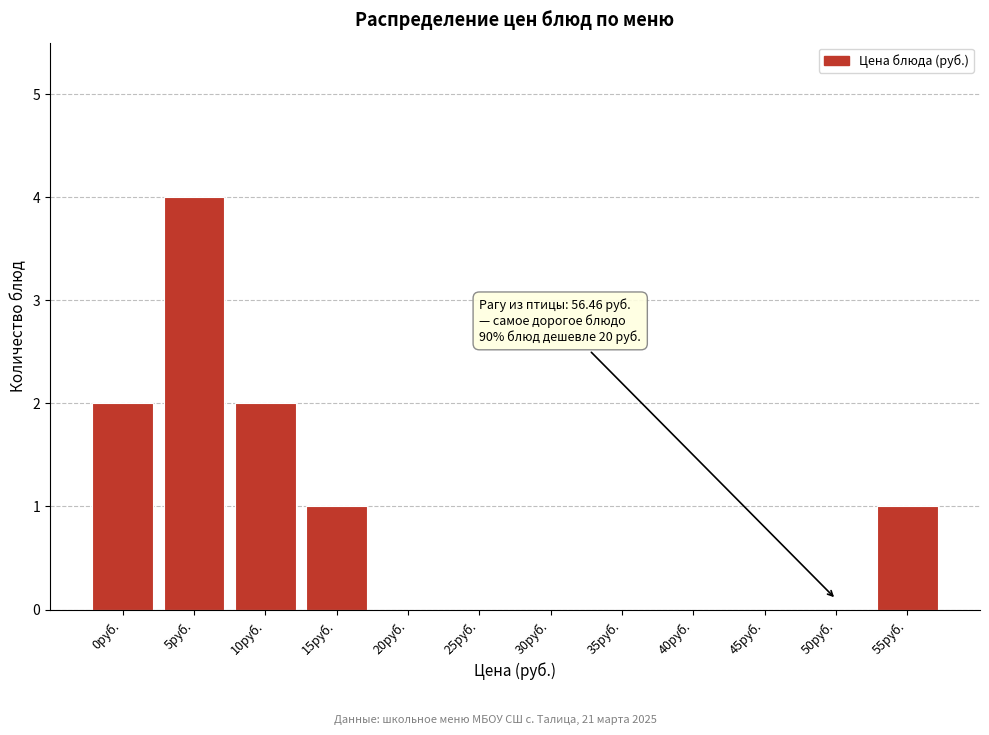

Reading left to right, list all the values displayed in this chart.

0руб.=2	5руб.=4	10руб.=2	15руб.=1	20руб.=0	25руб.=0	30руб.=0	35руб.=0	40руб.=0	45руб.=0	50руб.=0	55руб.=1